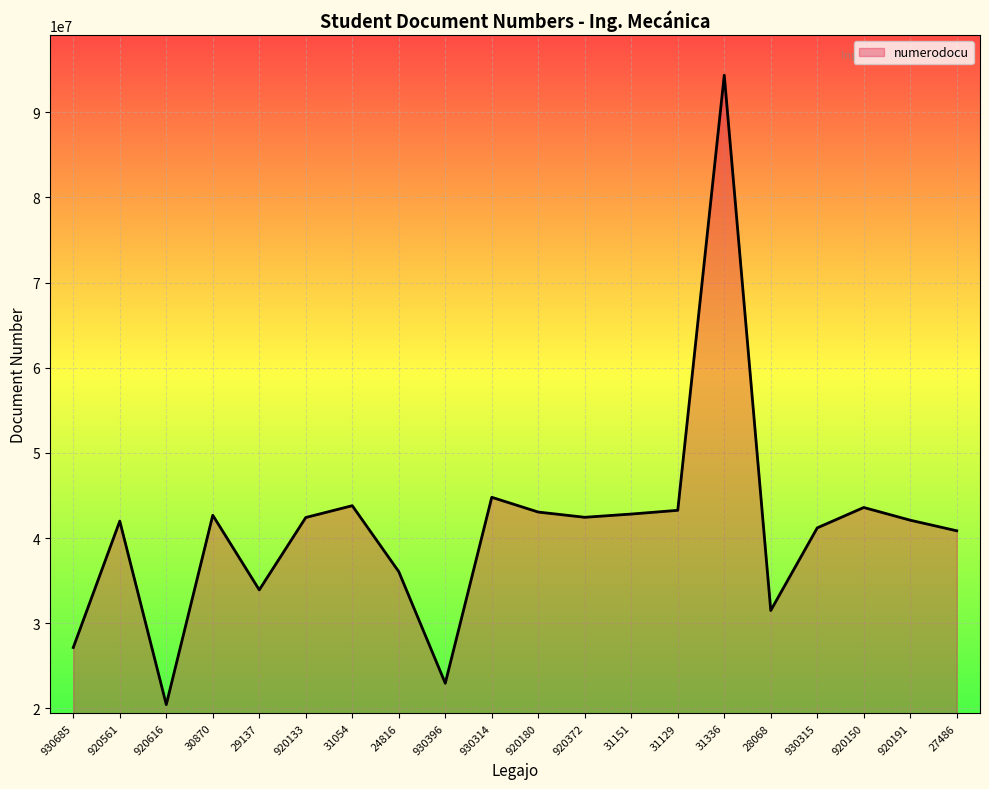

How many lines are shown in the chart?

1